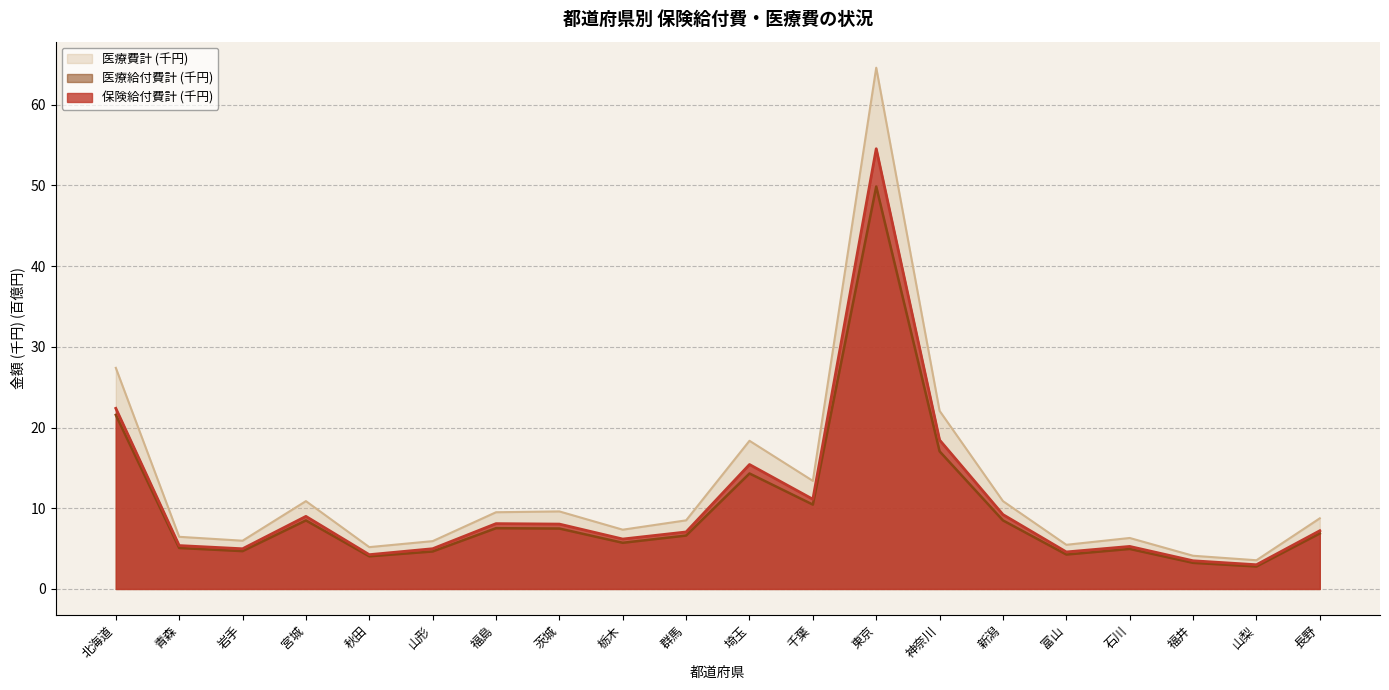

True or false: 保険給付費計 (千円) and 医療費計 (千円) intersect in this chart.

False